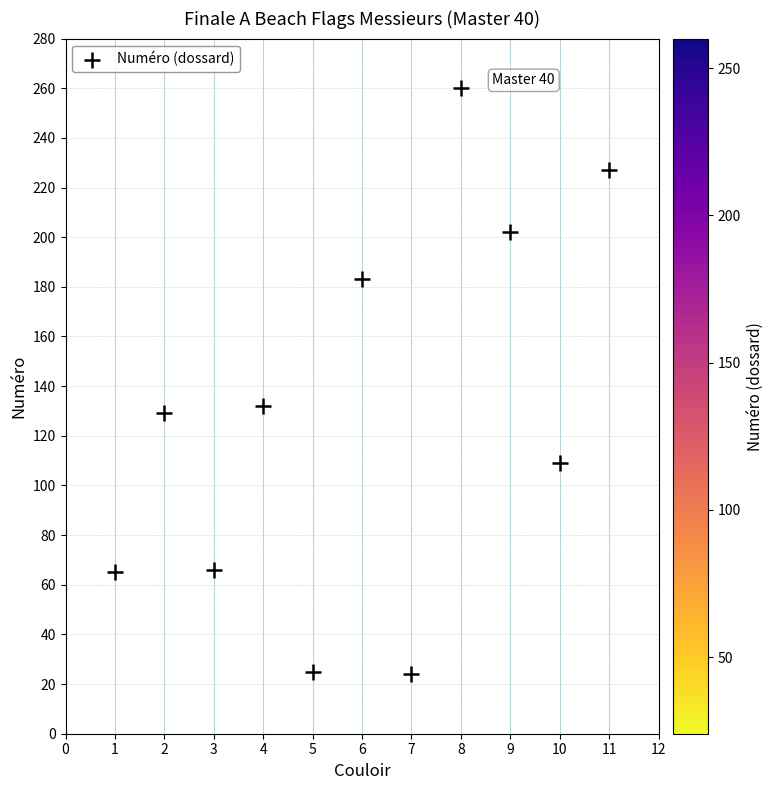

What is the average X value?

6